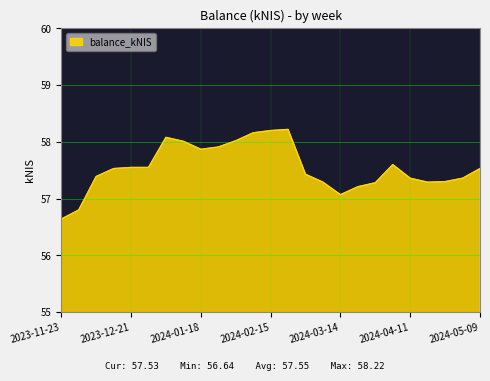

What is the greatest value displayed?

58.2